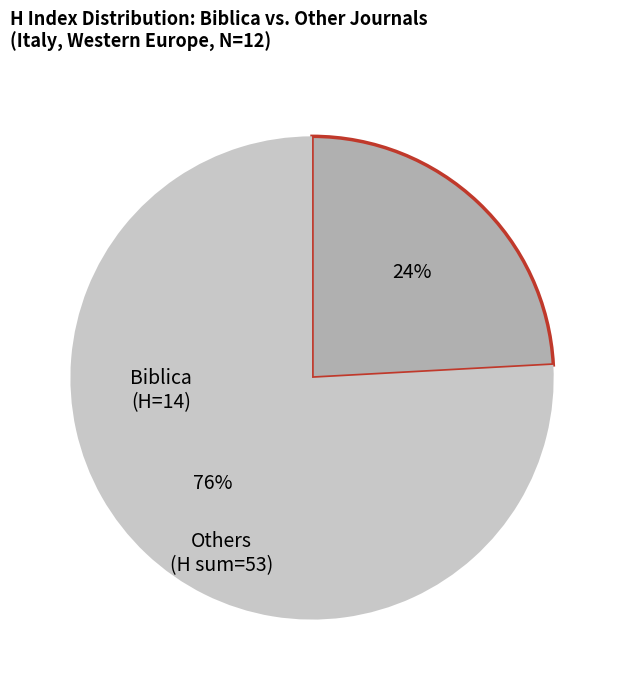

To the nearest percent, what is the average slice percentage?

50%